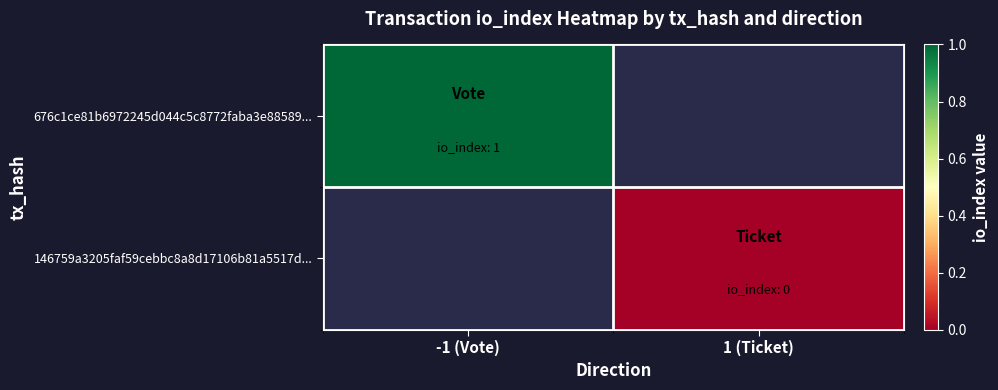

What is the highest value of the 676c1ce81b6972245d044c5c8772faba3e88589... series?

1.0